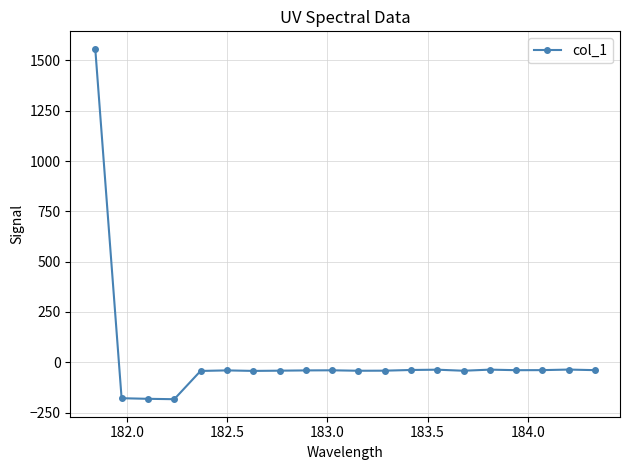

What is the minimum value shown in the chart?

-183.6